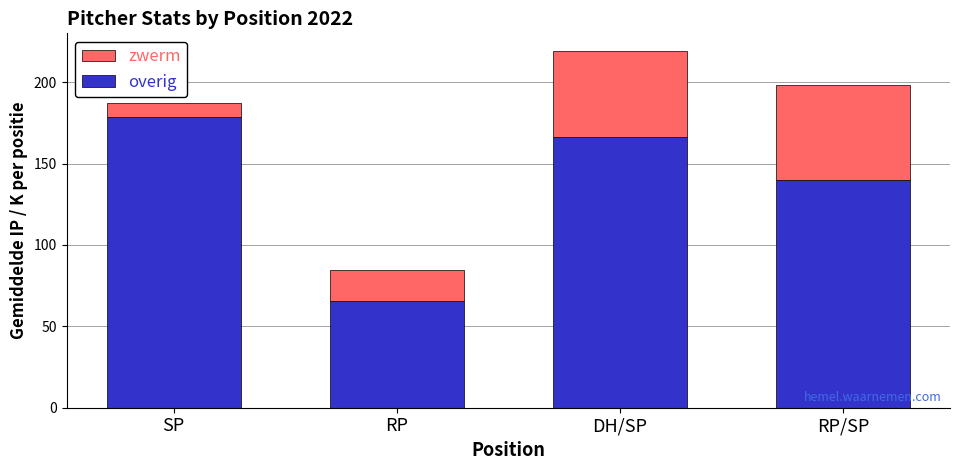

Reading left to right, list the values for the overig series.

SP=178.6	RP=65.7	DH/SP=166.0	RP/SP=140.2